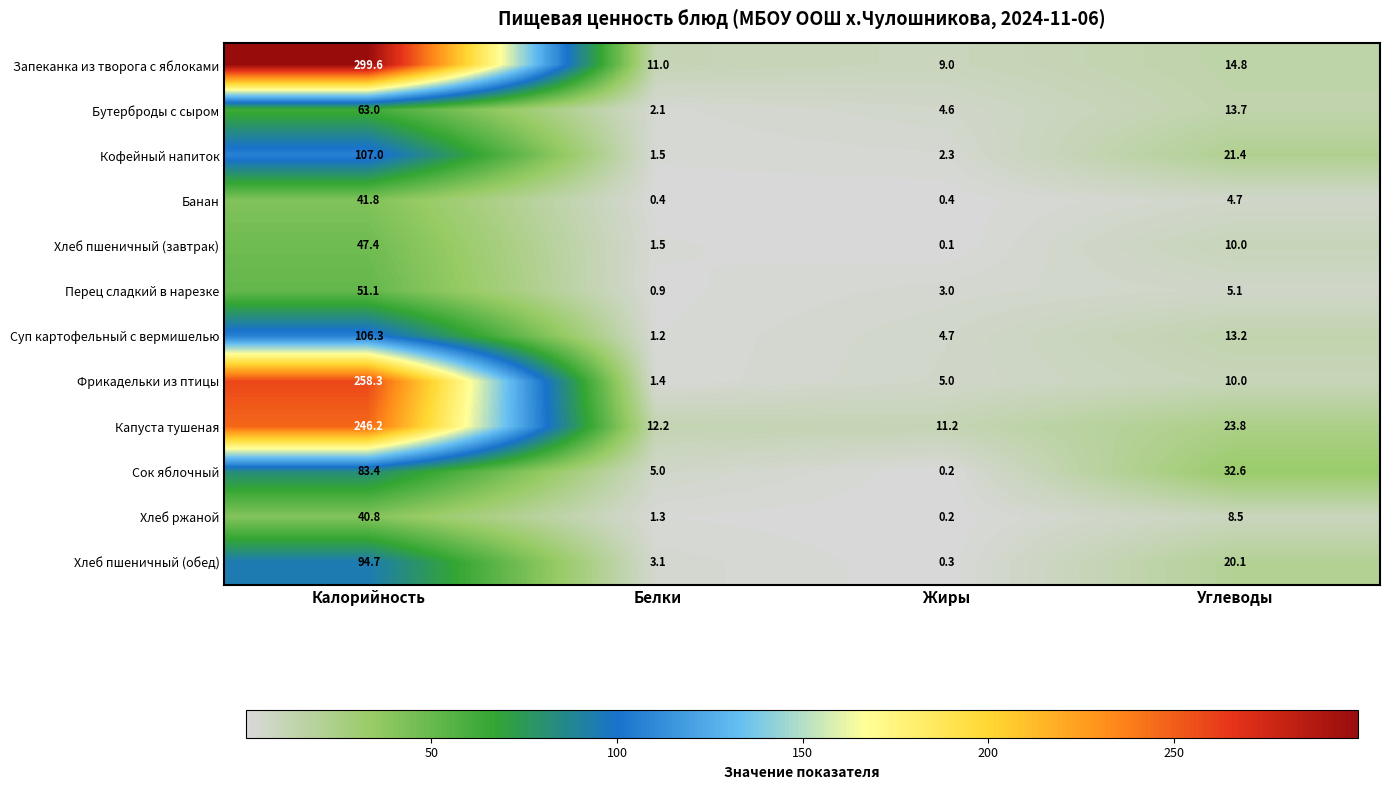

What is the total value across all series at Белки?

41.6